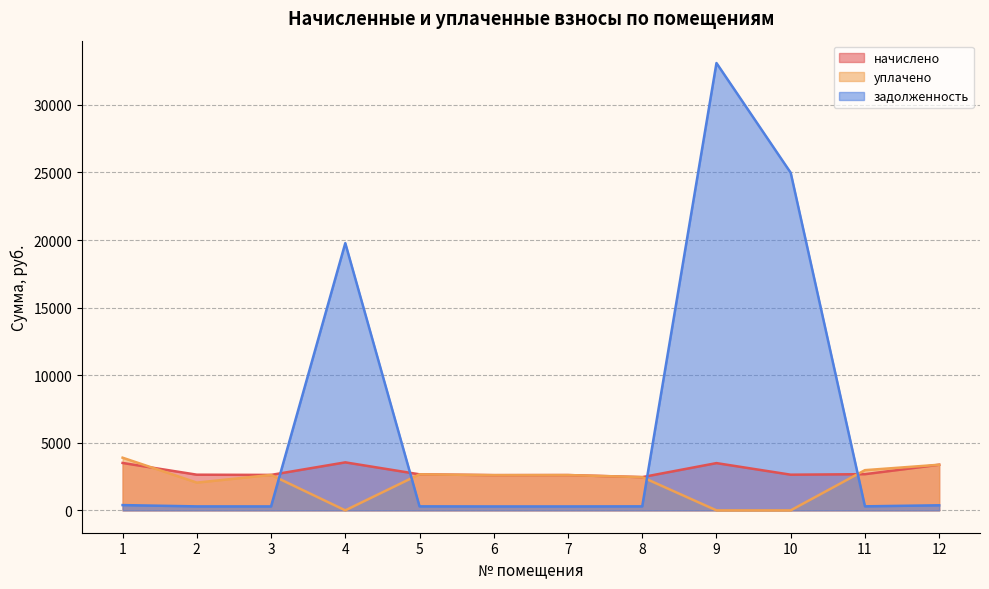

Which label corresponds to the smallest value in the chart?

4